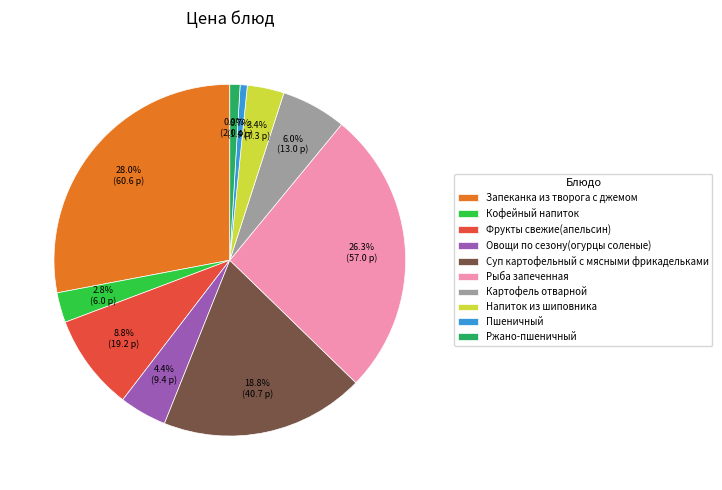

Combined, what portion of the pie is Ржано-пшеничный and Кофейный напиток?

3.7%